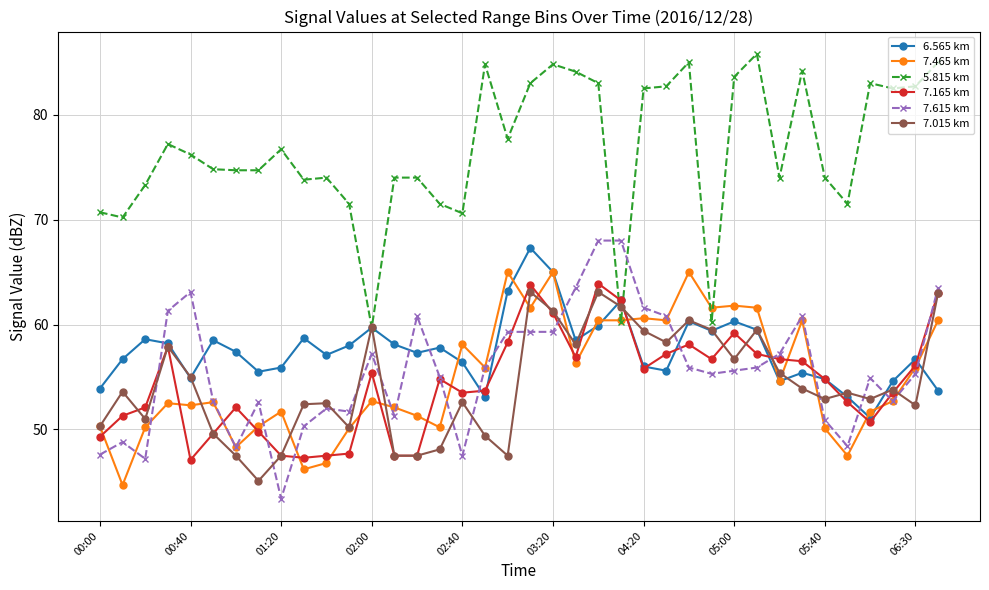

What is the value of the 7.615 km point at the 22nd from the left?

63.5